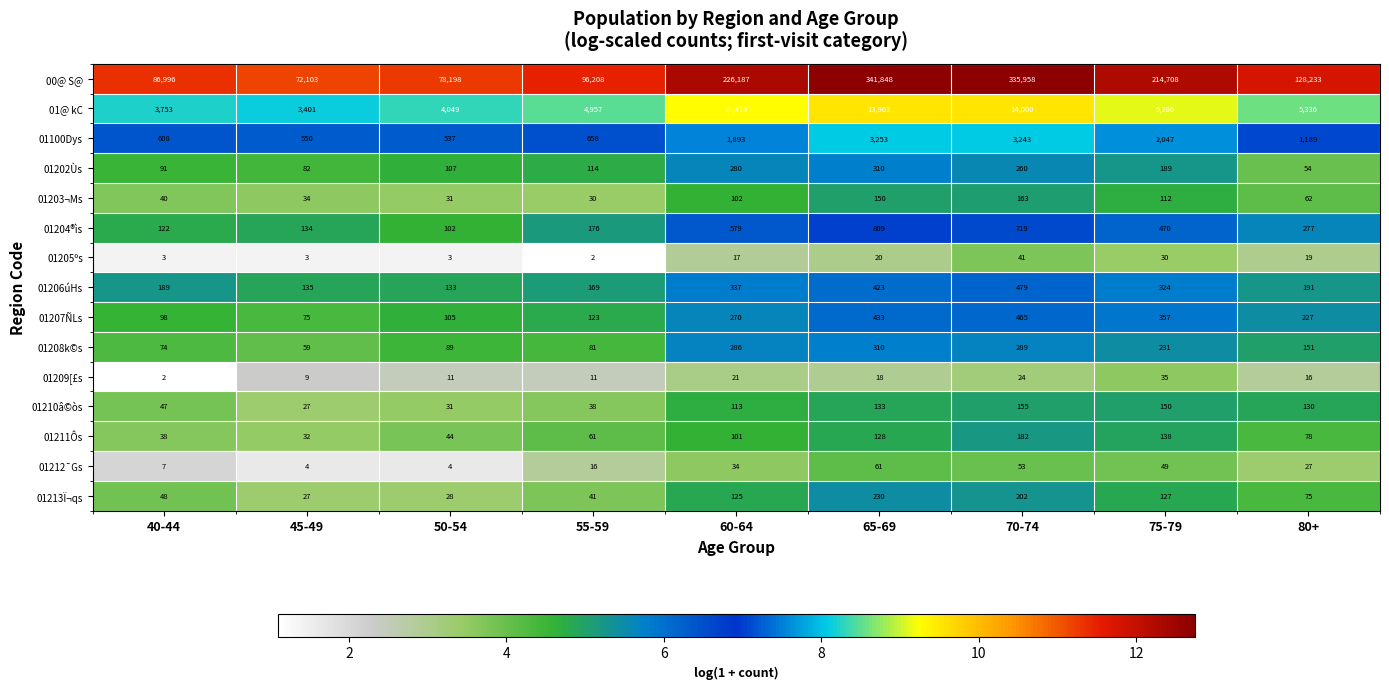

Which series has the widest spread of values?

00@ S@